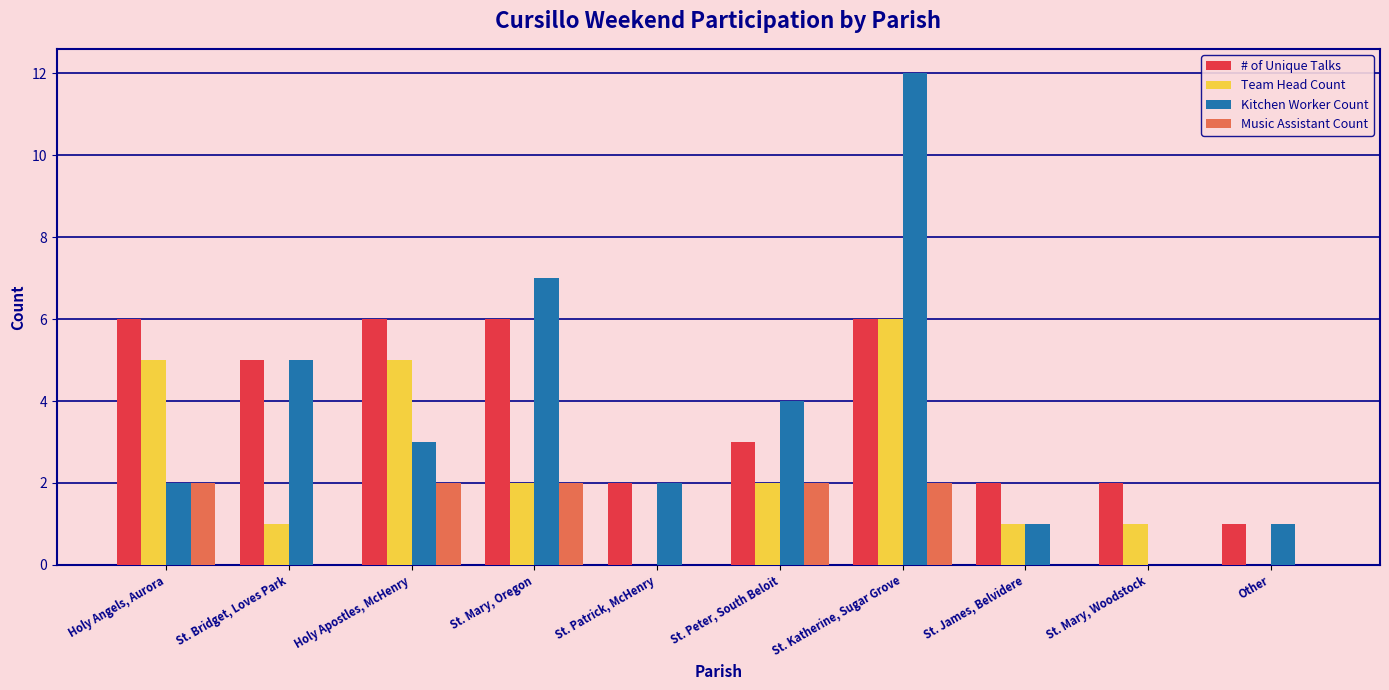

What is the sum of all # of Unique Talks values?

39